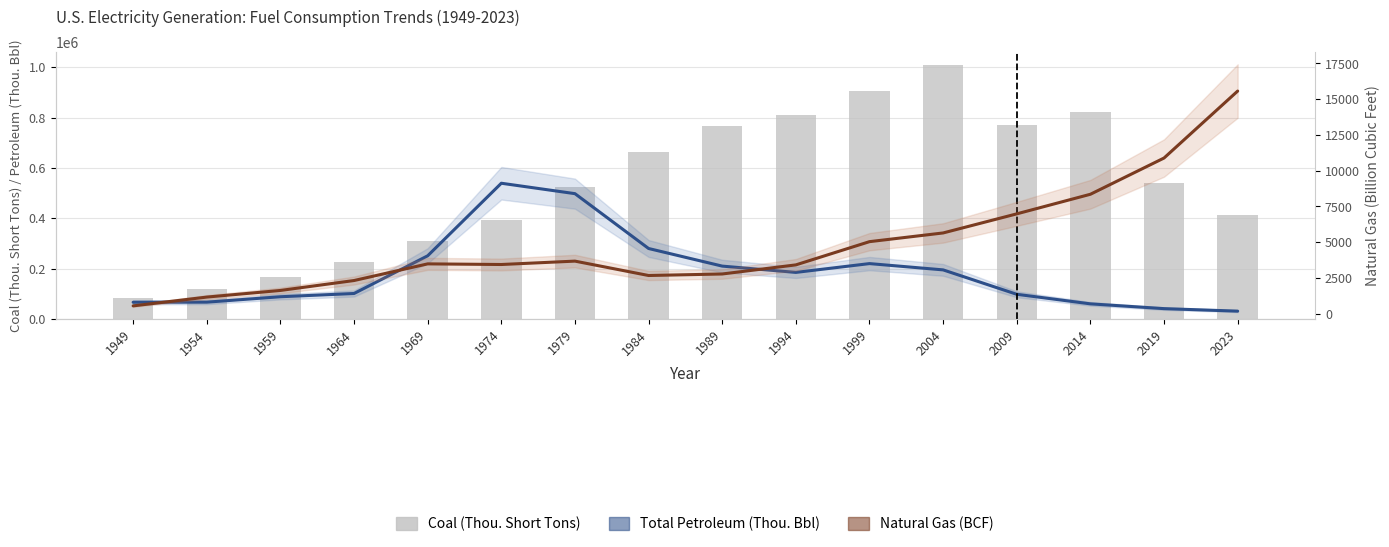

How many data points in Coal (Thousand Short Tons) are above 539446?

7